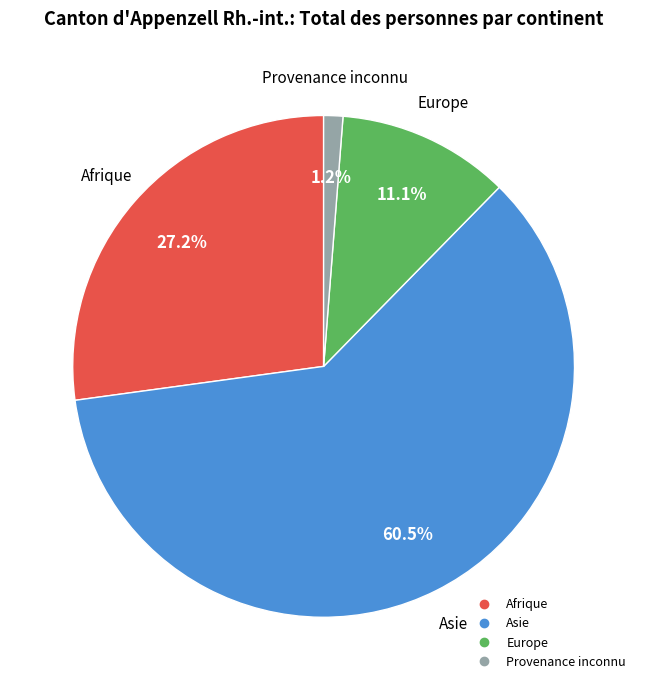

Is there any slice that represents more than half of the pie?

Yes